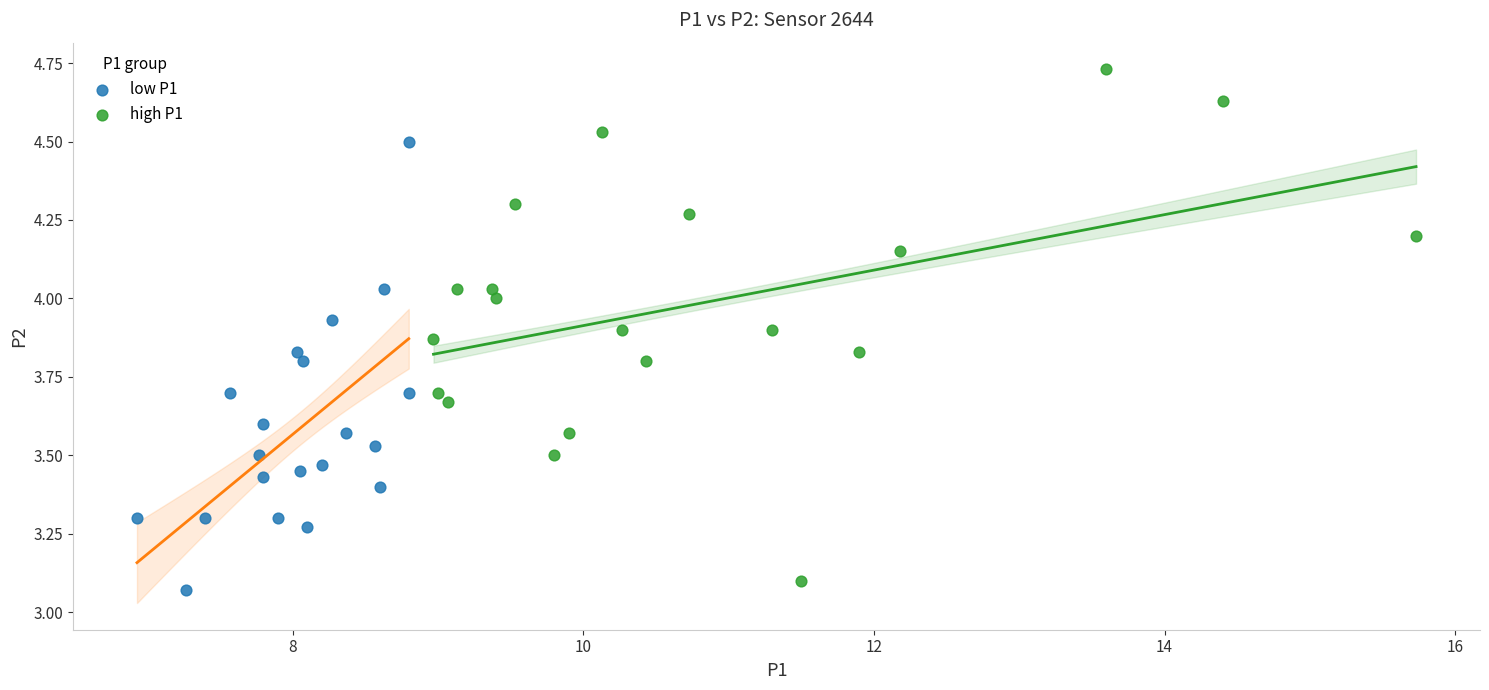

Which series contains the highest Y value?

high P1